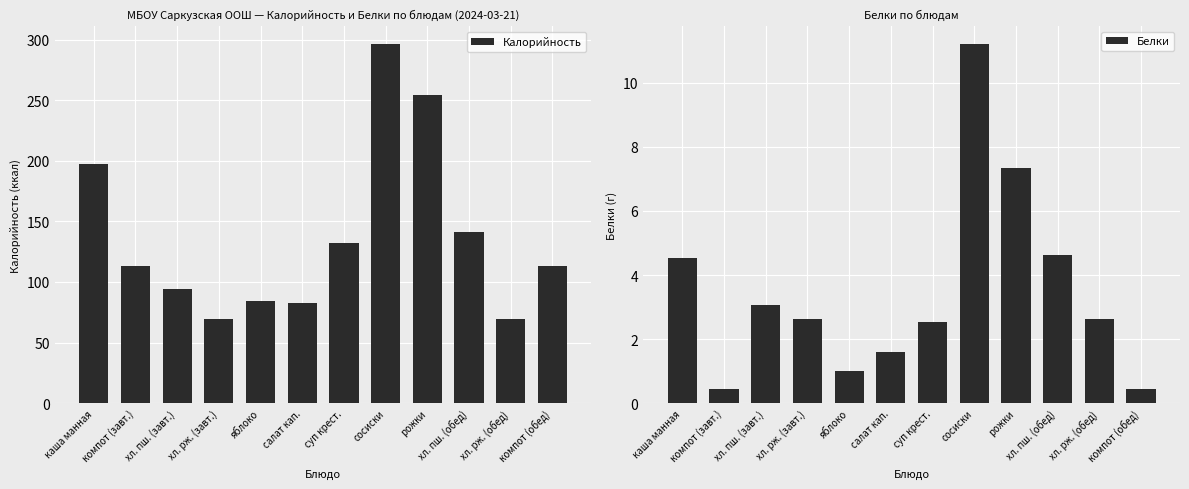

What are all the series names shown in the legend?

Калорийность, Белки